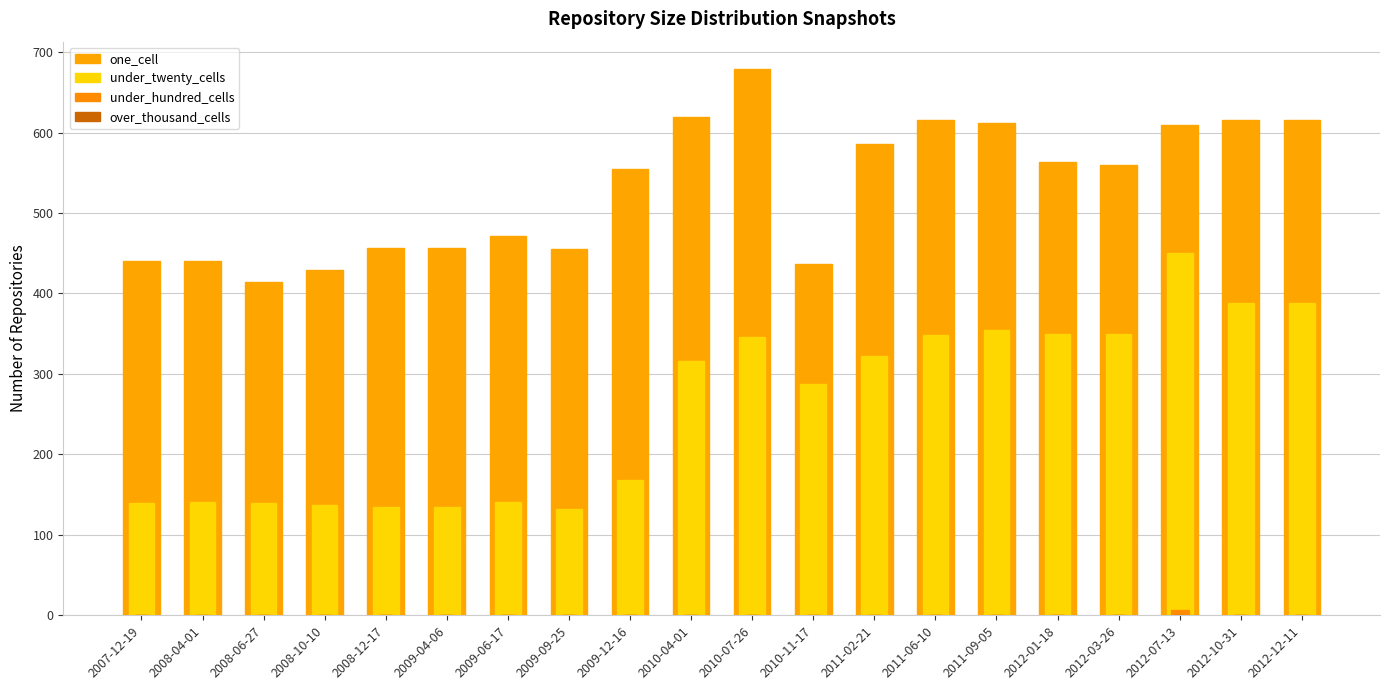

At which label does over_thousand_cells reach its peak?

2007-12-19